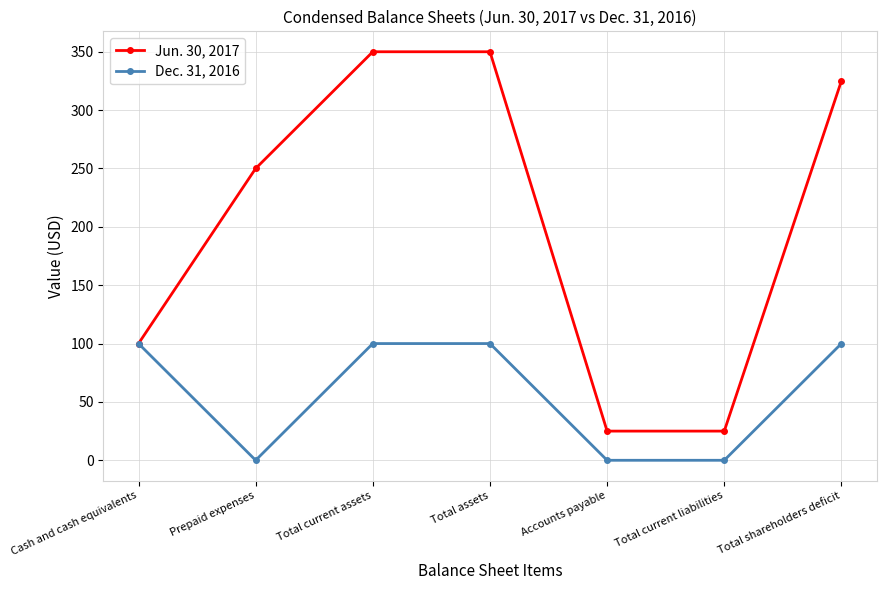

At how many categories does at least one series exceed 113?

4